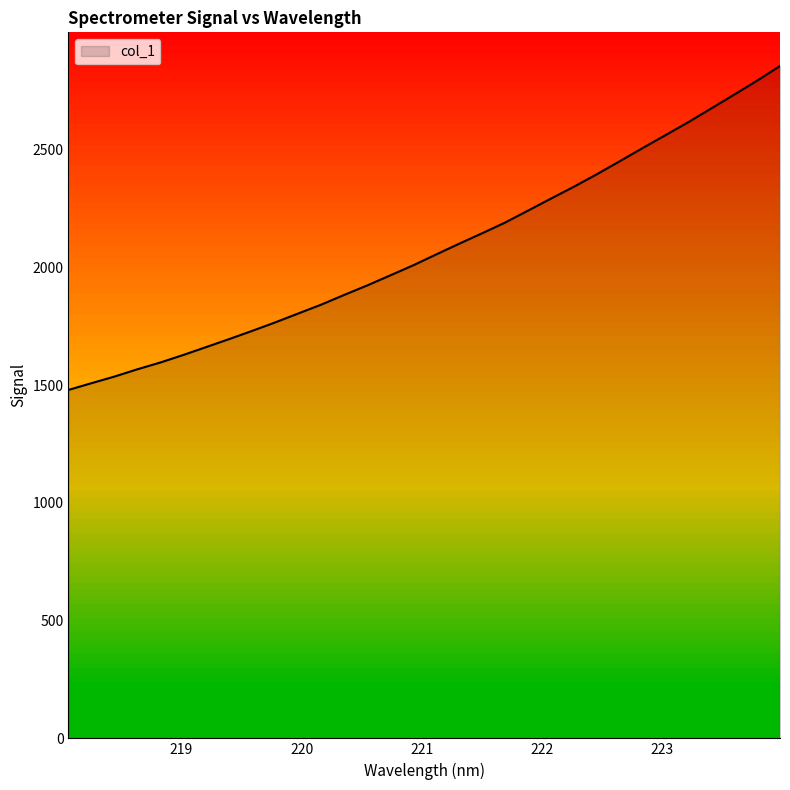

At which label does the data first exceed 2054?

221.1174